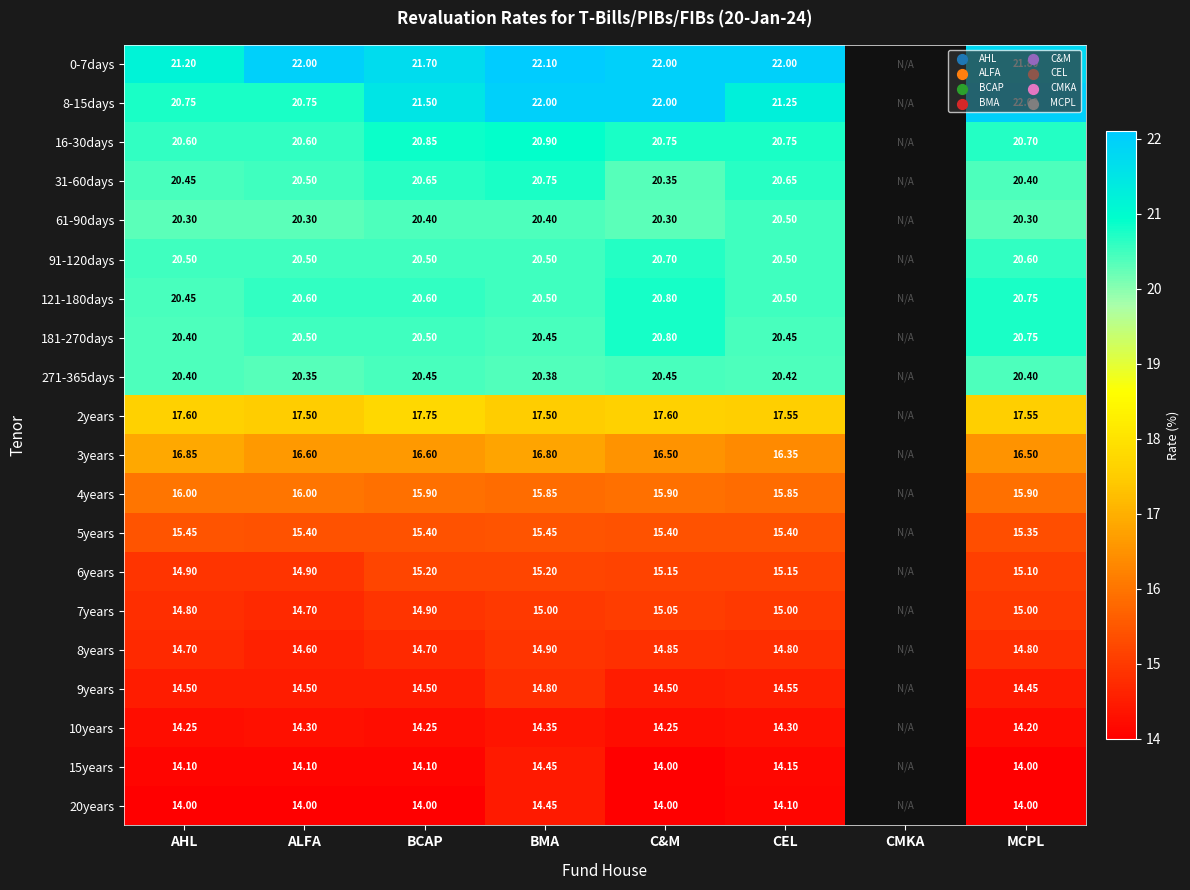

The value of 16-30days at ALFA is 14.1. True or false?

False